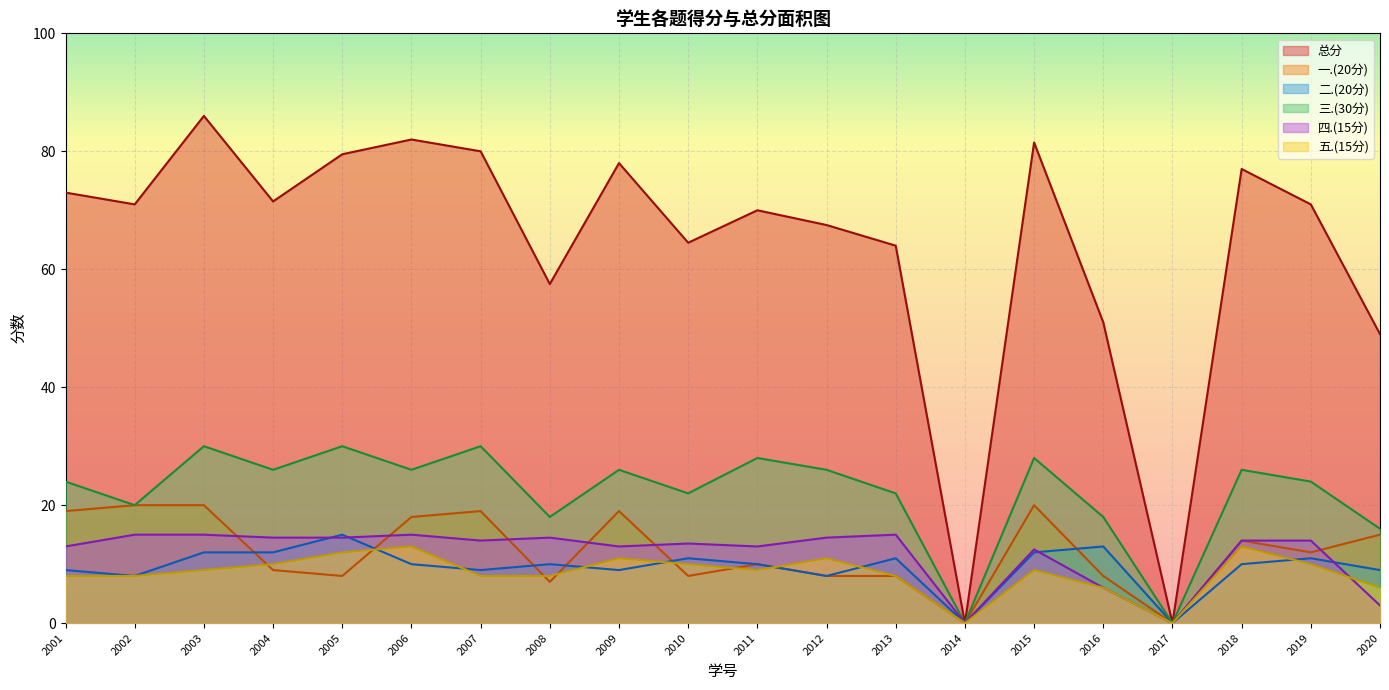

True or false: 总分 has more than 1 interior local peaks.

True